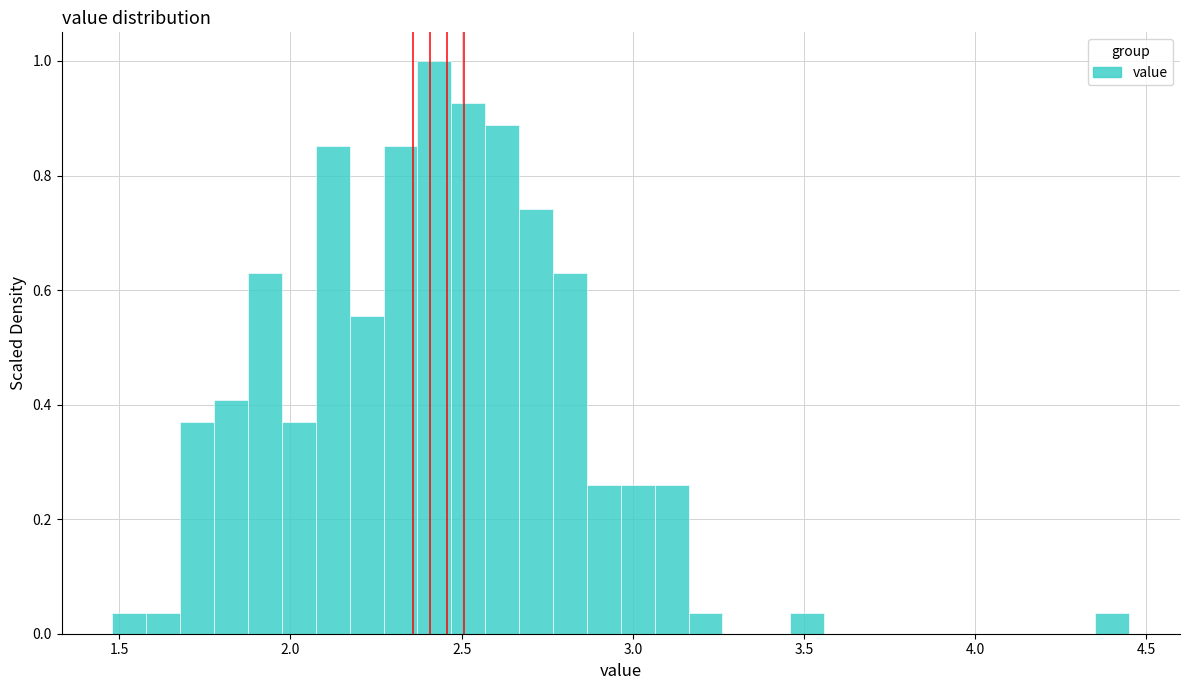

Read against the x-axis, roughly where is the centre of the tallest bar?

2.40